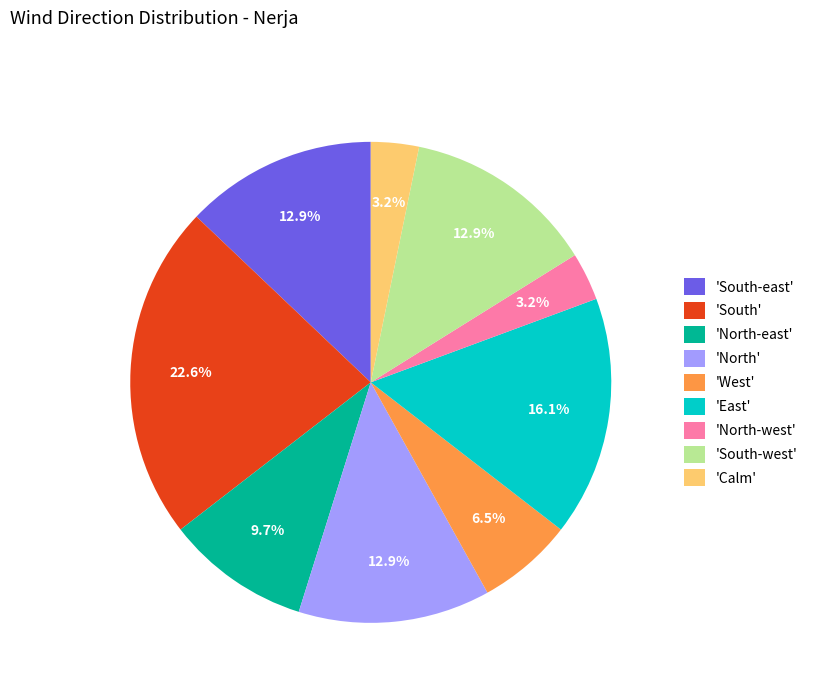

What is the total percentage of 'East' and 'North'?

29.0%